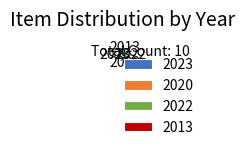

Does 2013 represent more than half of the total?

No